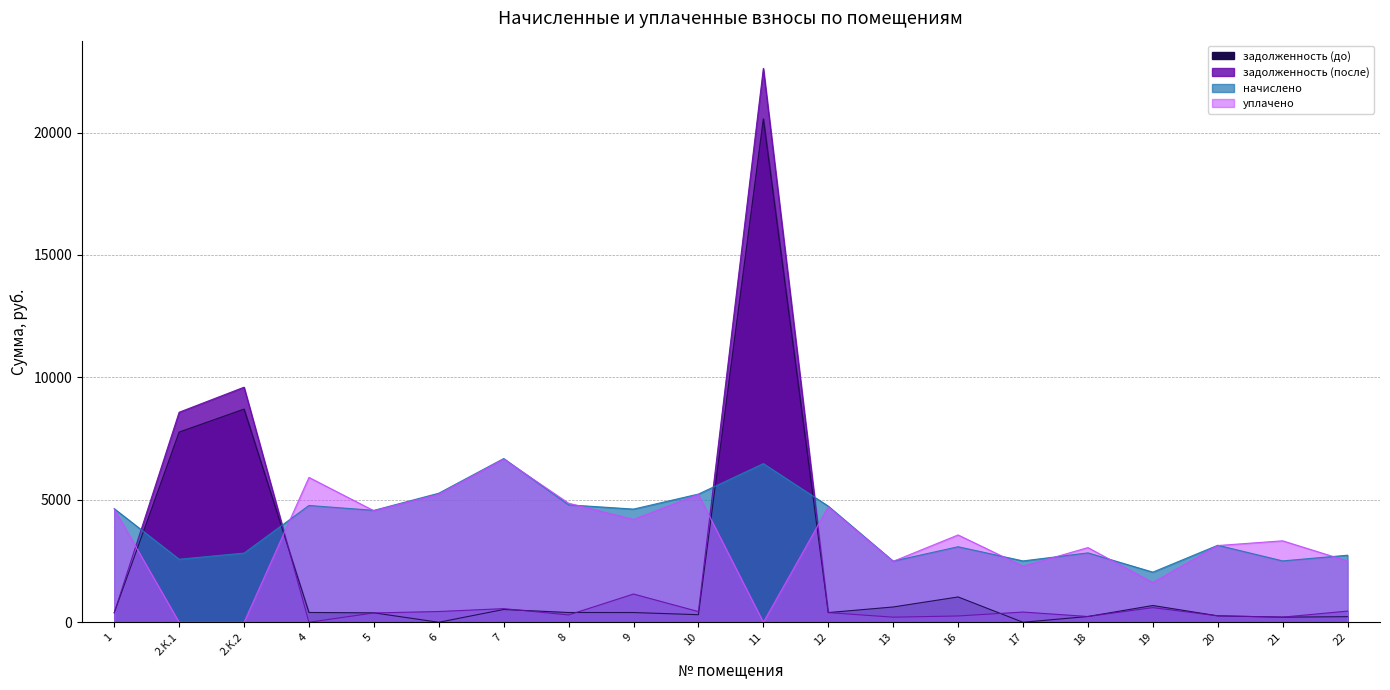

Does the chart display data point markers on the line(s)?

No